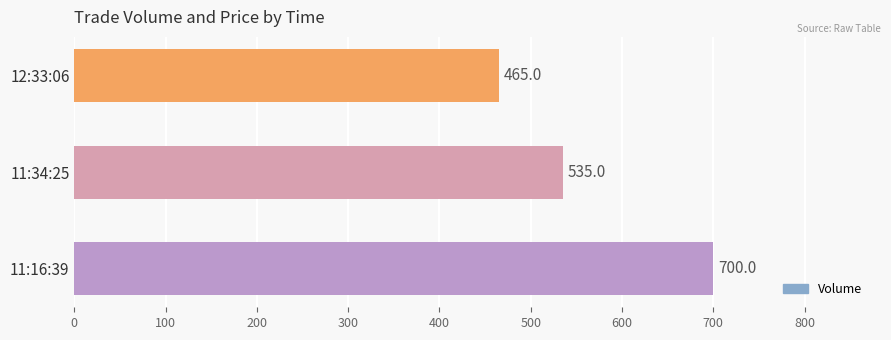

Is it true that the value at 12:33:06 is 94?

False